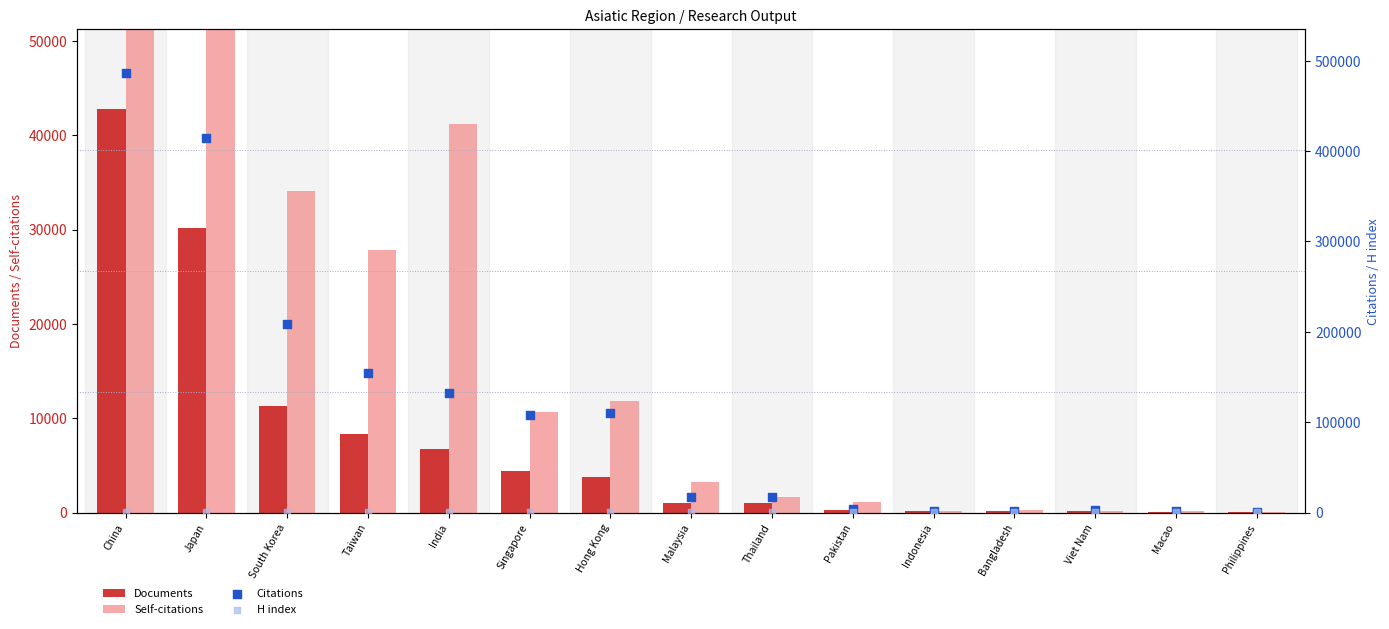

Which series contains the lowest Y value?

Documents